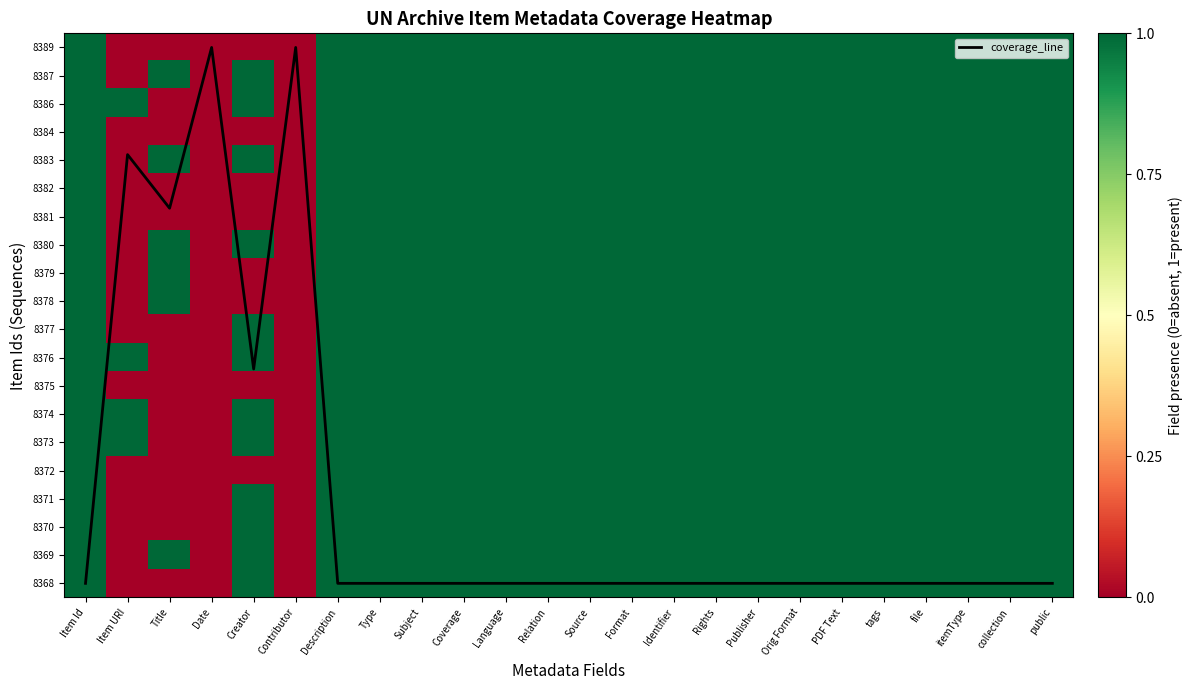

What is the sum of the 8378 values at collection and Item Id?

2.0